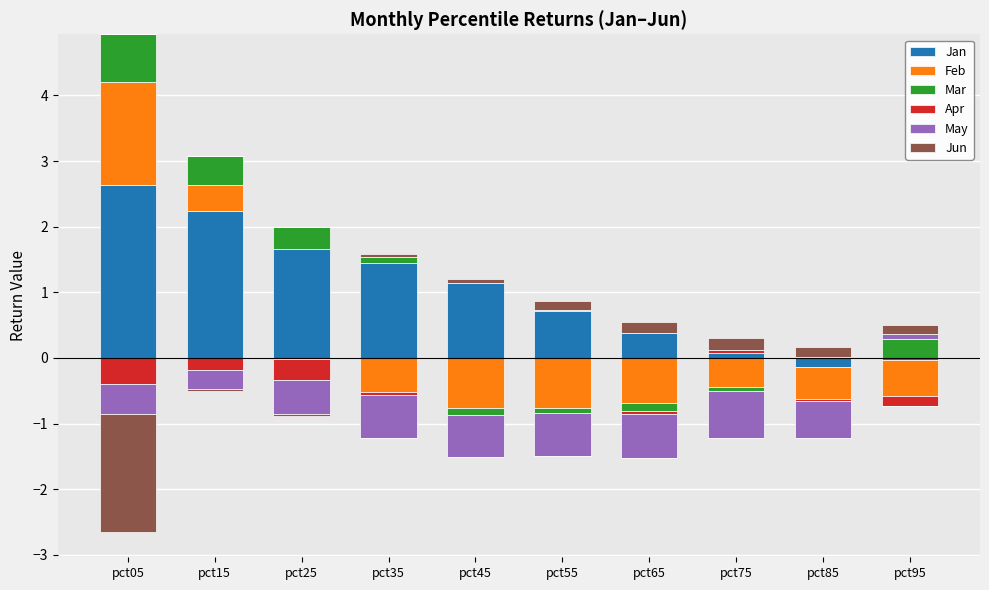

The value of Jan at pct05 is 2.6. True or false?

True